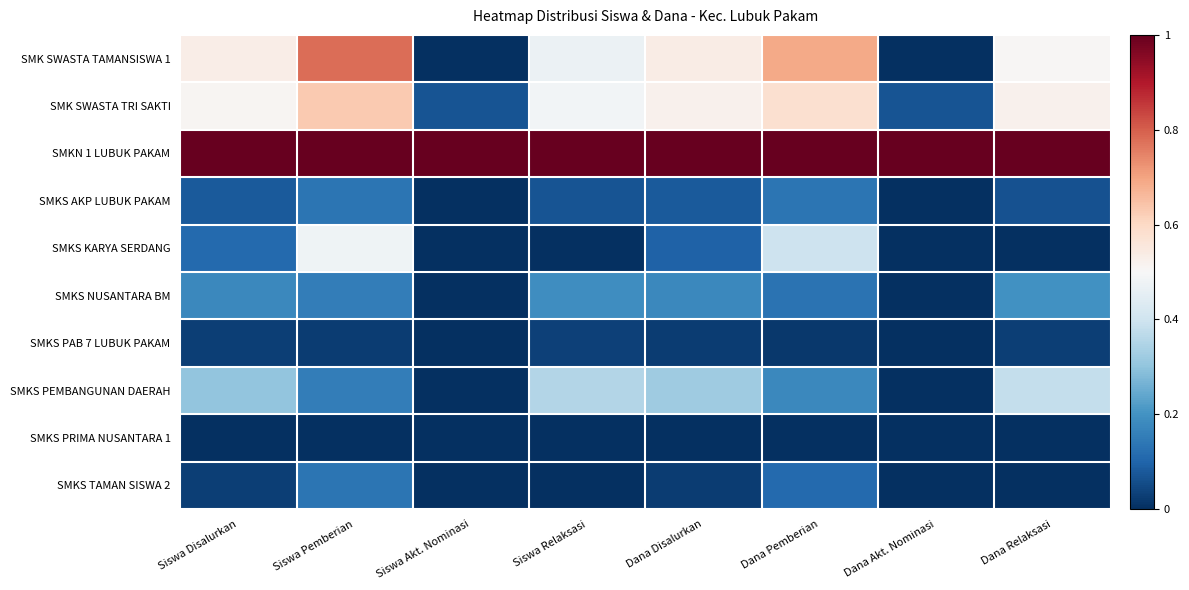

Between Siswa Akt. Nominasi and Dana Akt. Nominasi, which is larger?

Siswa Akt. Nominasi